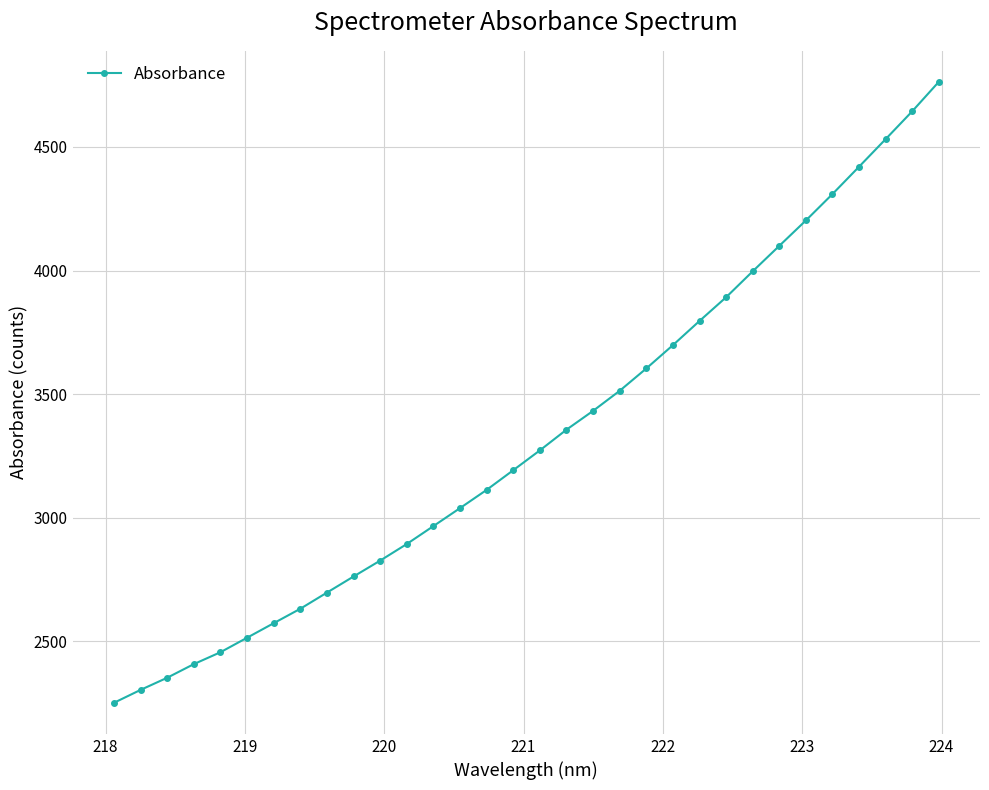

True or false: there are more than 2 points higher than both neighbors.

False